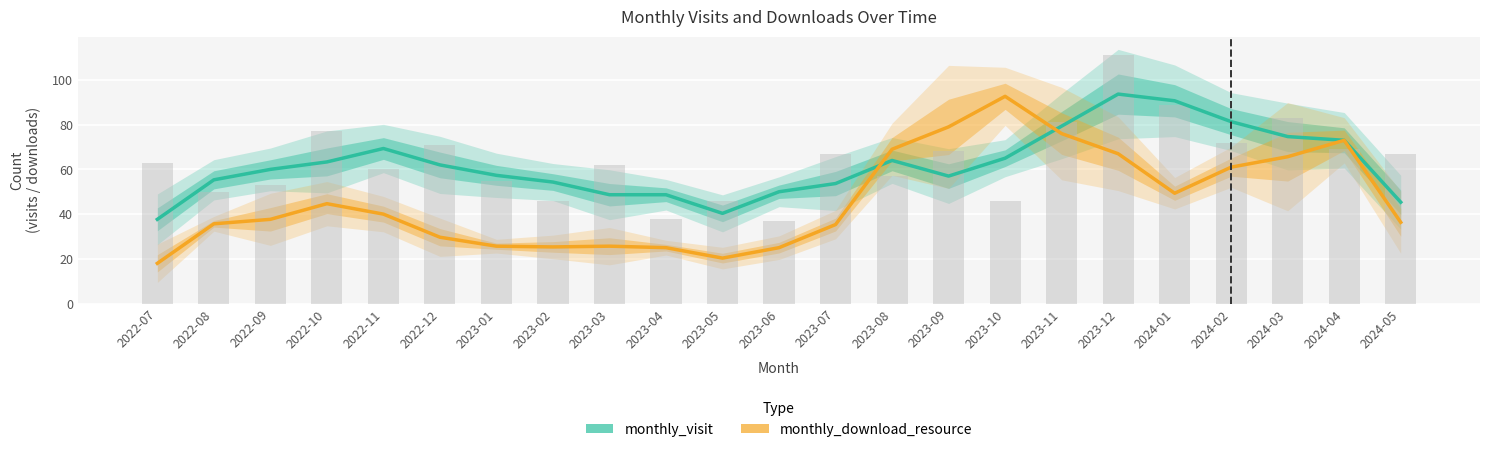

True or false: monthly_download_resource has a value of 40.0 at 2022-11.

True